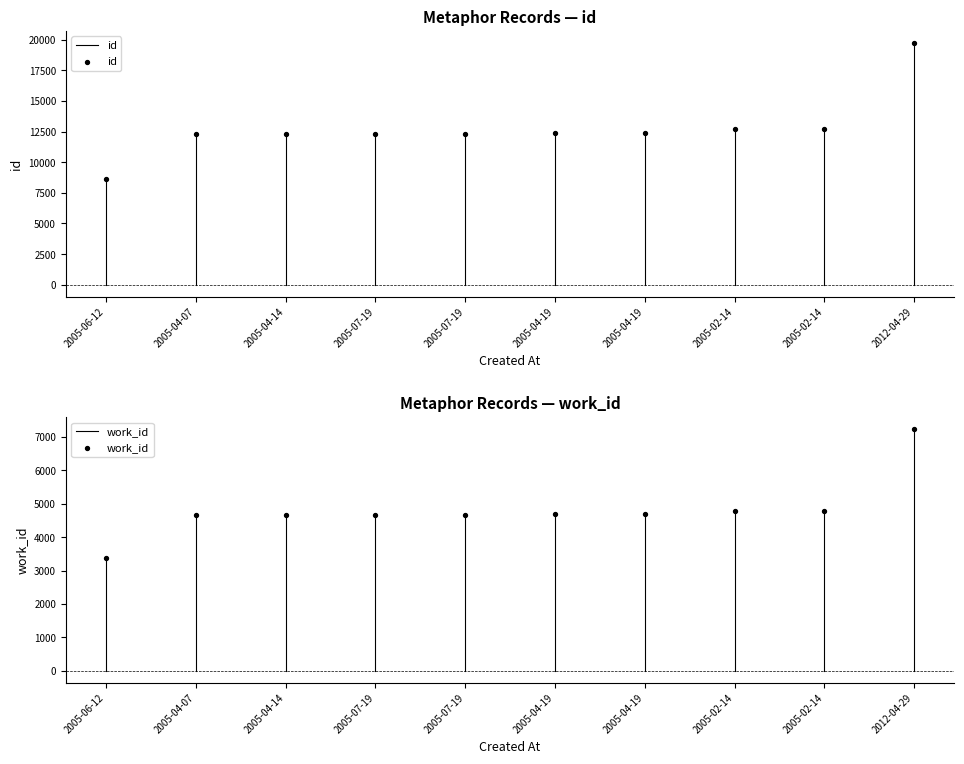

Which series has the largest total across all categories?

id